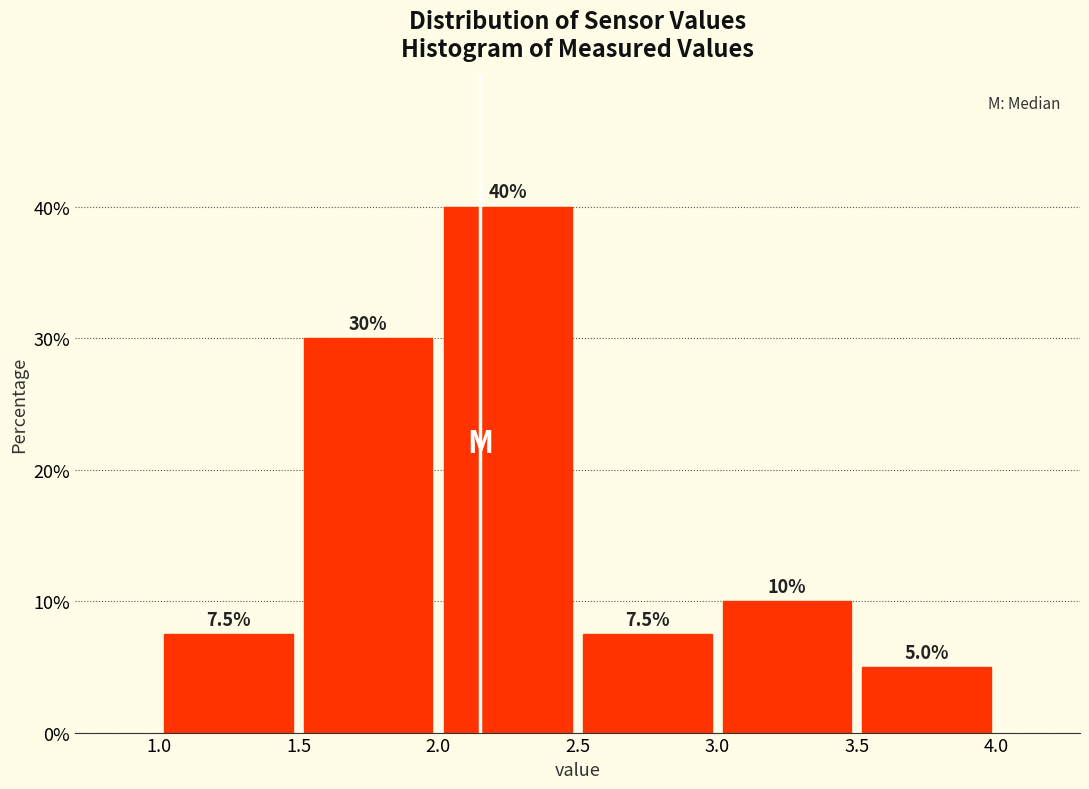

Reading left to right, list every bar in this chart as the range it spans on the x-axis followed by its height.

1.0 to 1.5: 7.5
1.5 to 2.0: 30.0
2.0 to 2.5: 40.0
2.5 to 3.0: 7.5
3.0 to 3.5: 10.0
3.5 to 4.0: 5.0